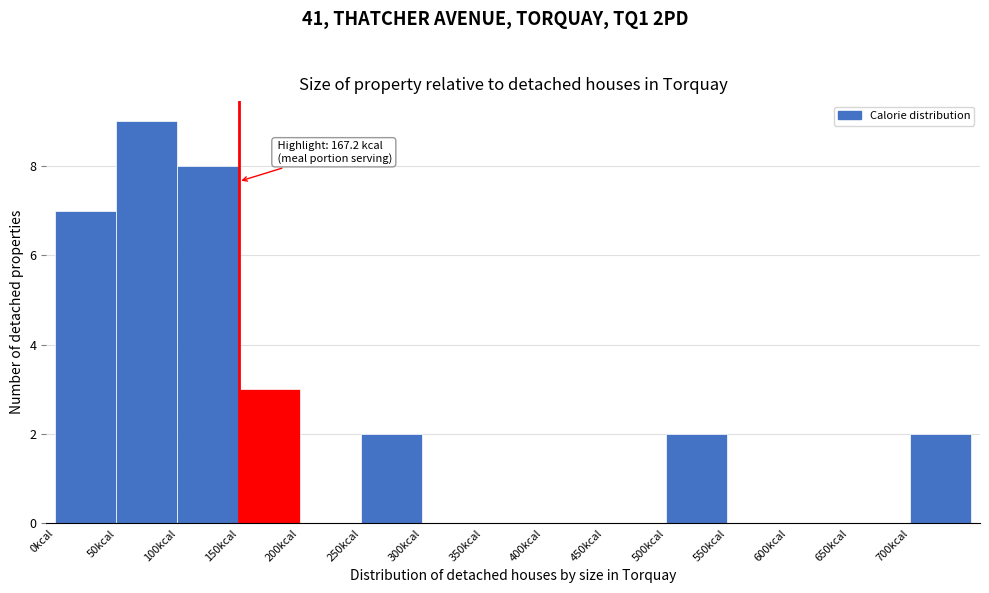

Which range on the x-axis has the tallest bar?

50 to 100